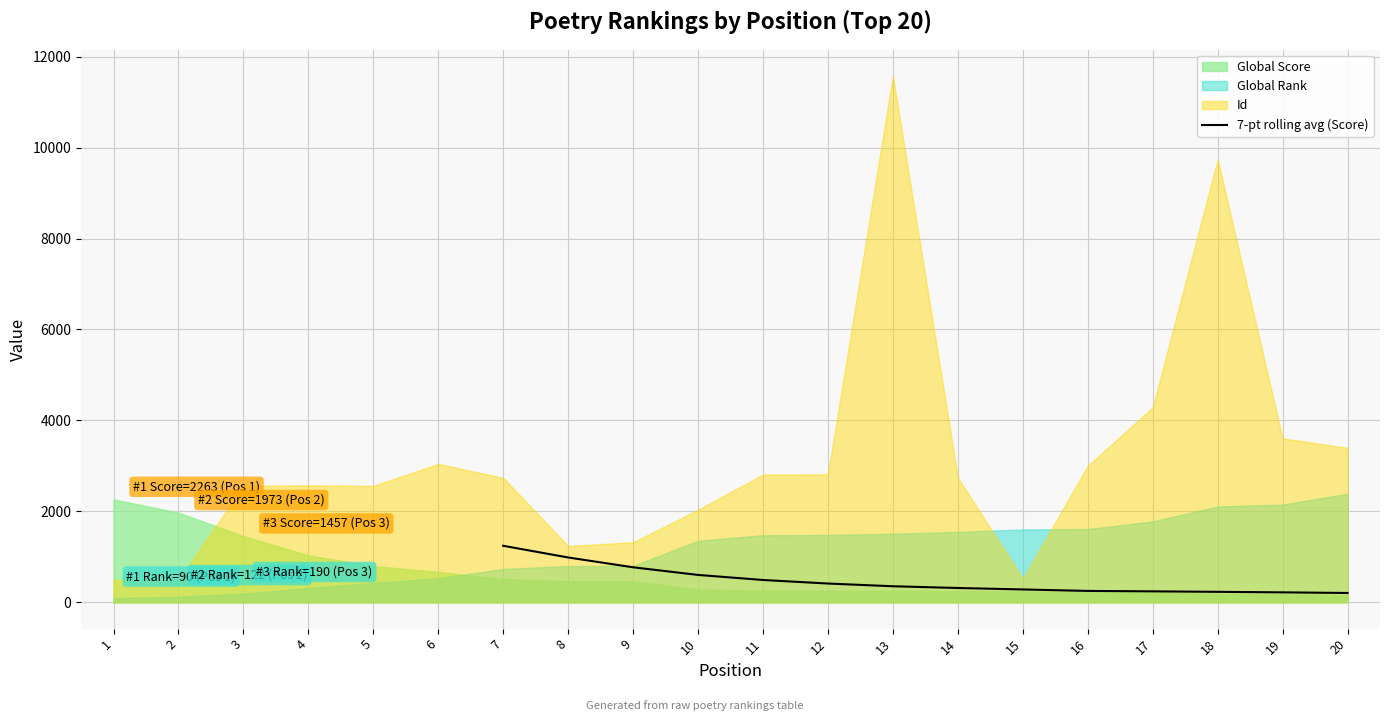

Reading left to right, extract all data points from this chart.

1243.3	986.0	770.1	602.1	491.0	413.0	353.1	315.0	282.9	250.6	241.3	230.4	219.1	205.0